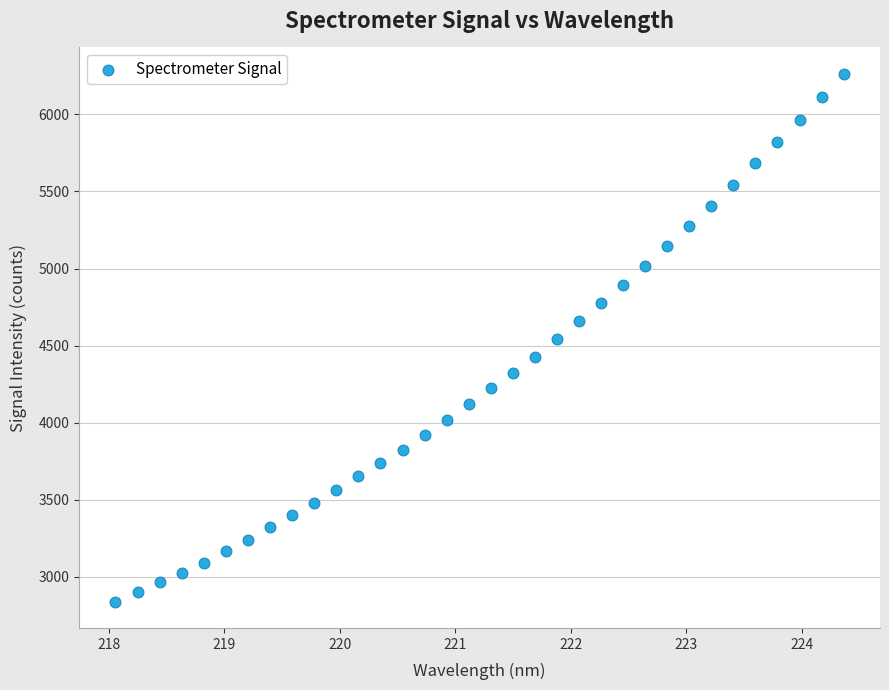

What is the range of Y values (max minus min)?

3422.5